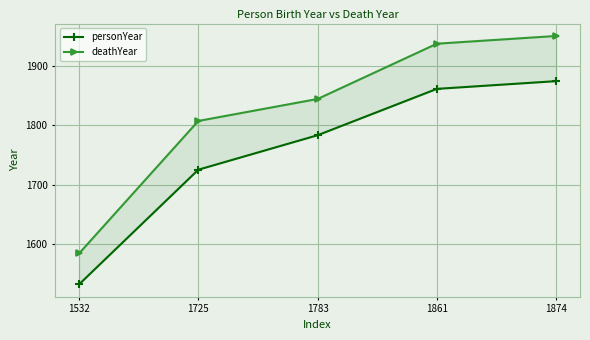

How many data points does each series have?

5